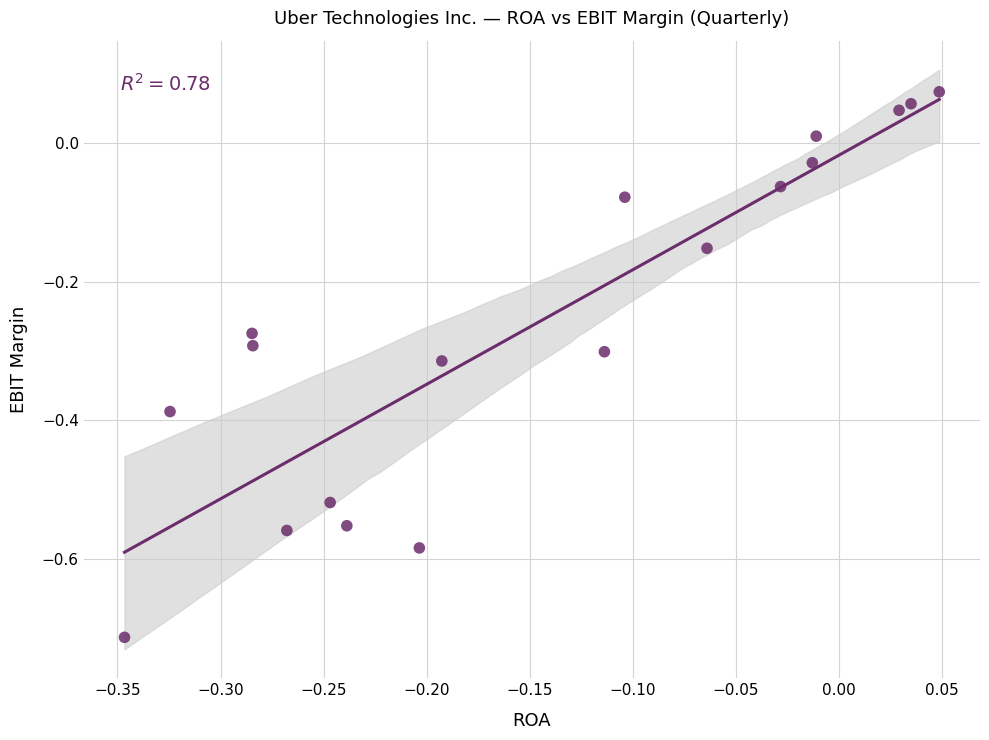

What is the range of X values (max minus min)?

0.4